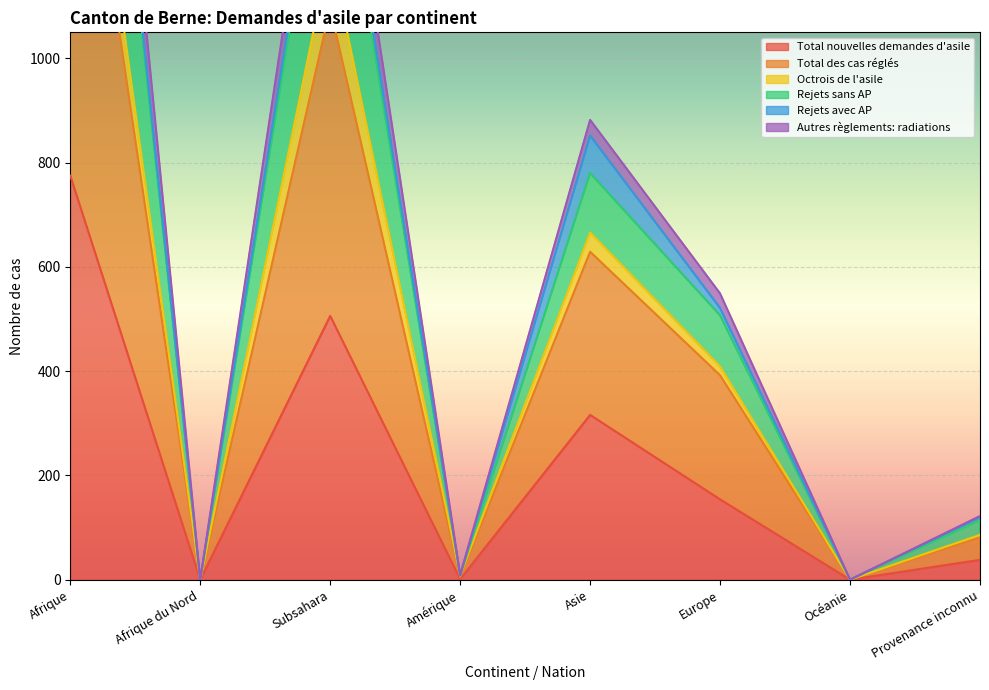

What position from the left is Subsahara?

3